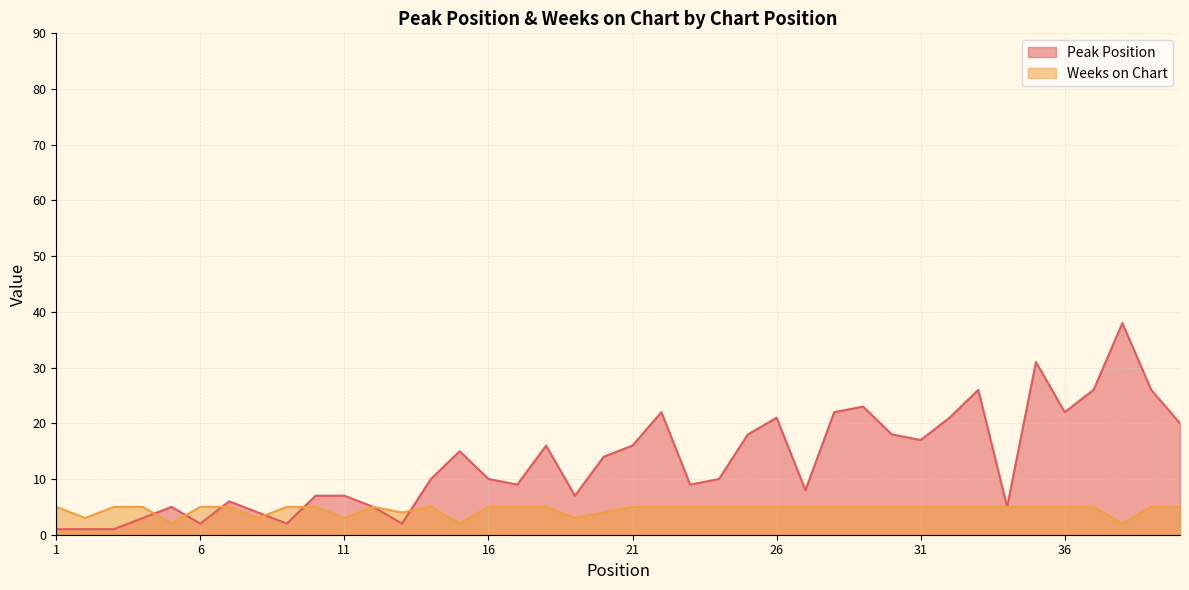

What is the smallest value displayed?

1